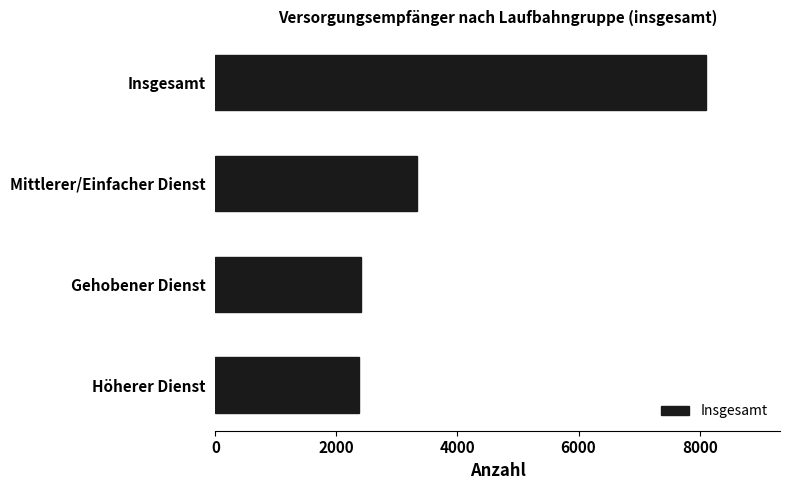

What is the change in value from Mittlerer/Einfacher Dienst to Insgesamt?

+4775